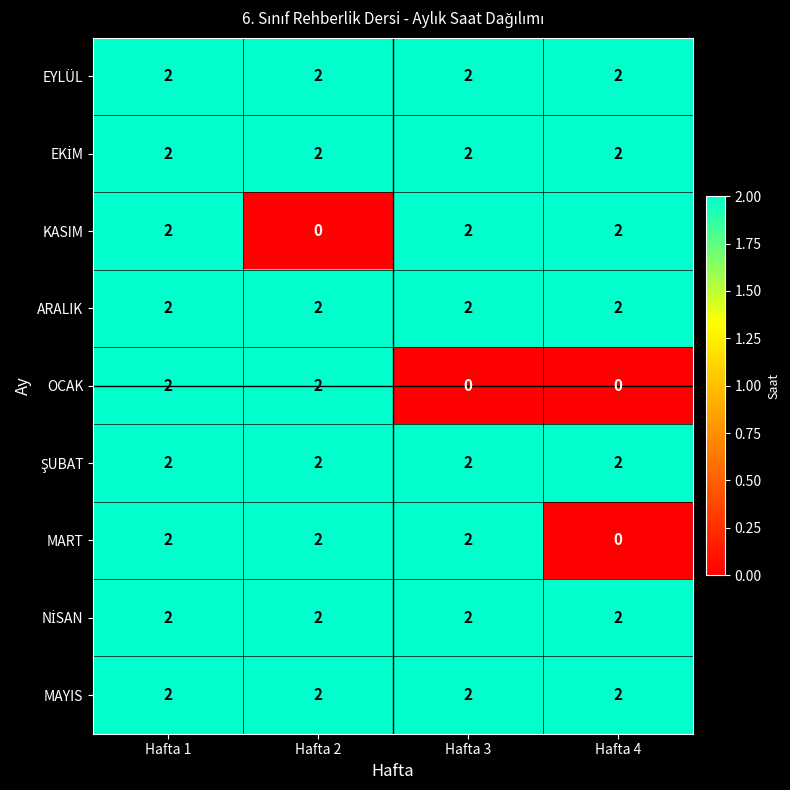

Count the KASIM values in the range 2 to 3.

3